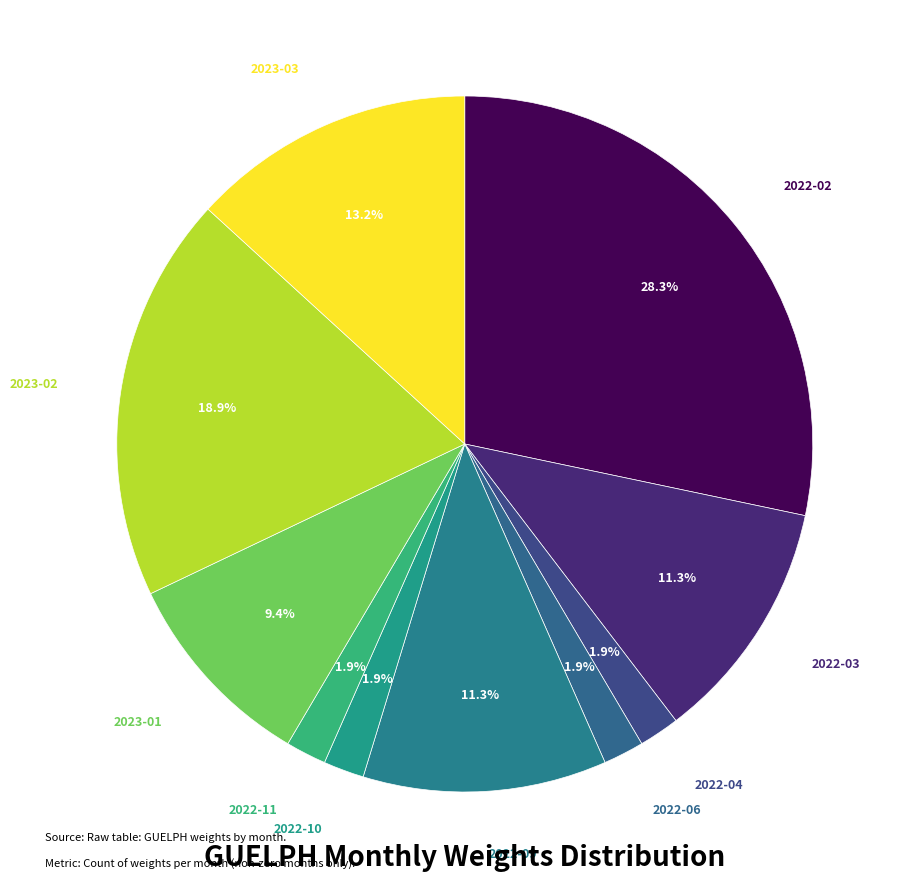

Count the number of slices in the pie.

10